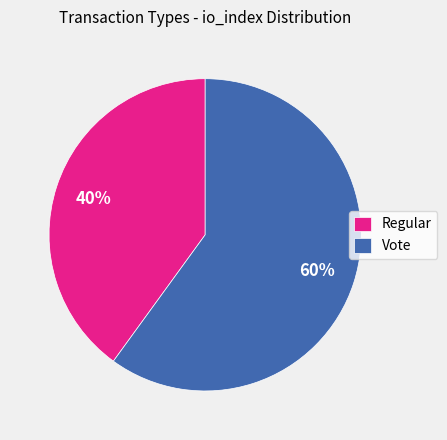

What is the ratio of the value at Vote to the value at Regular?

1.5